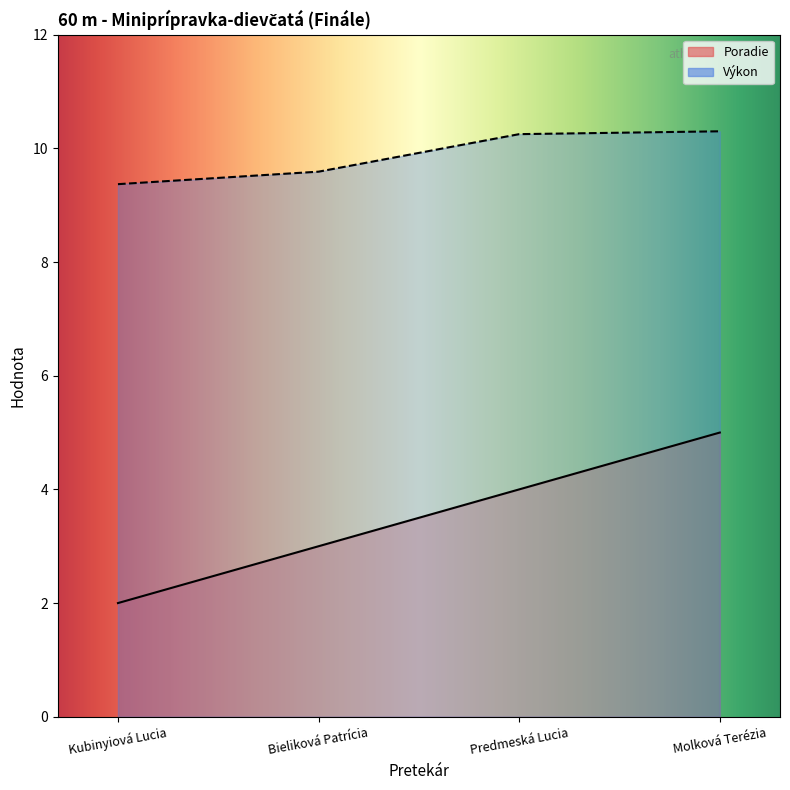

What is the label of the 2nd point from the right?

Predmeská Lucia